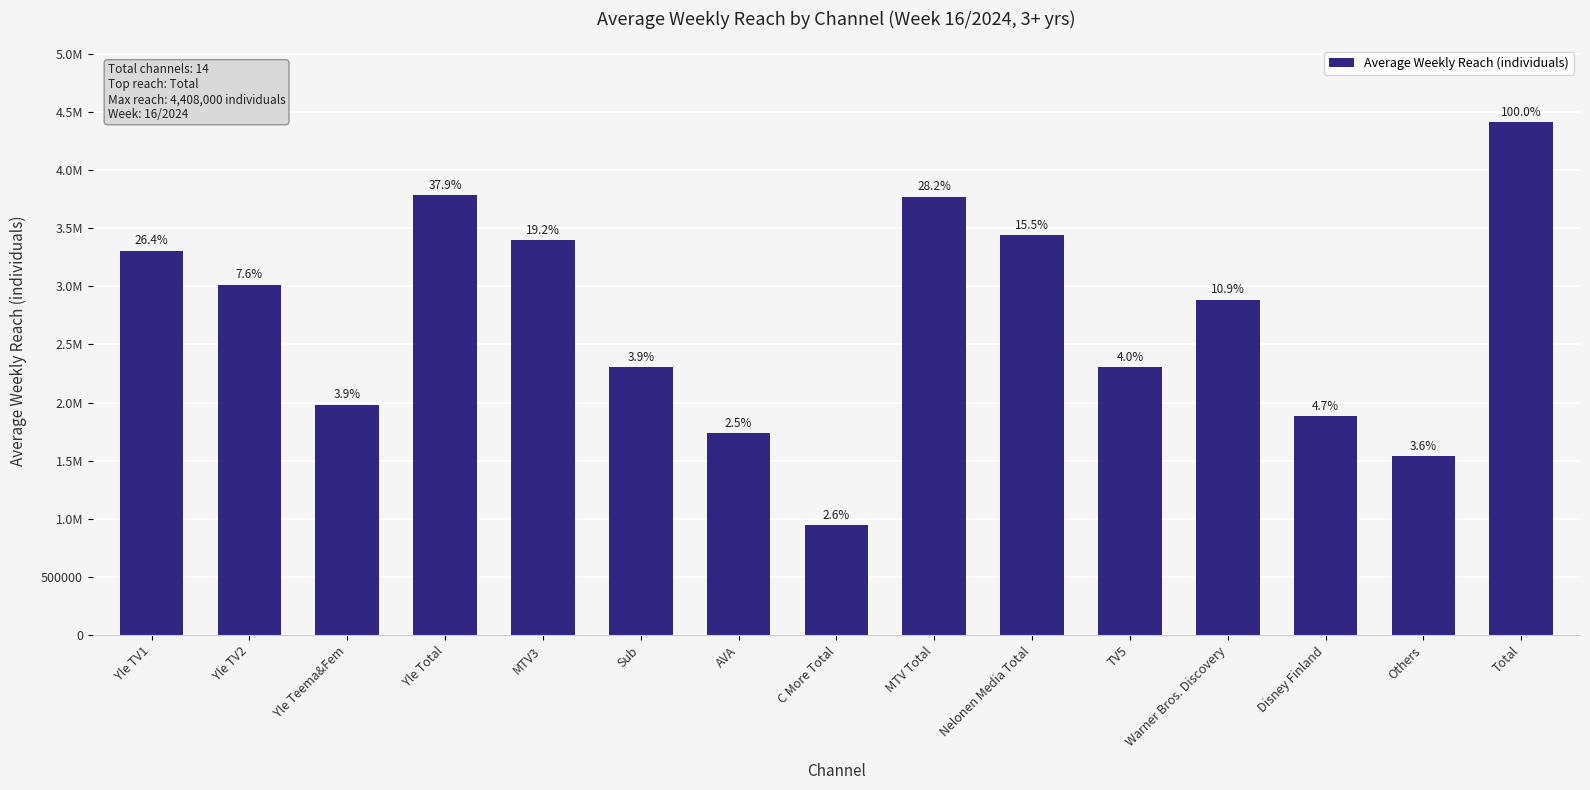

Are the bars horizontal?

No